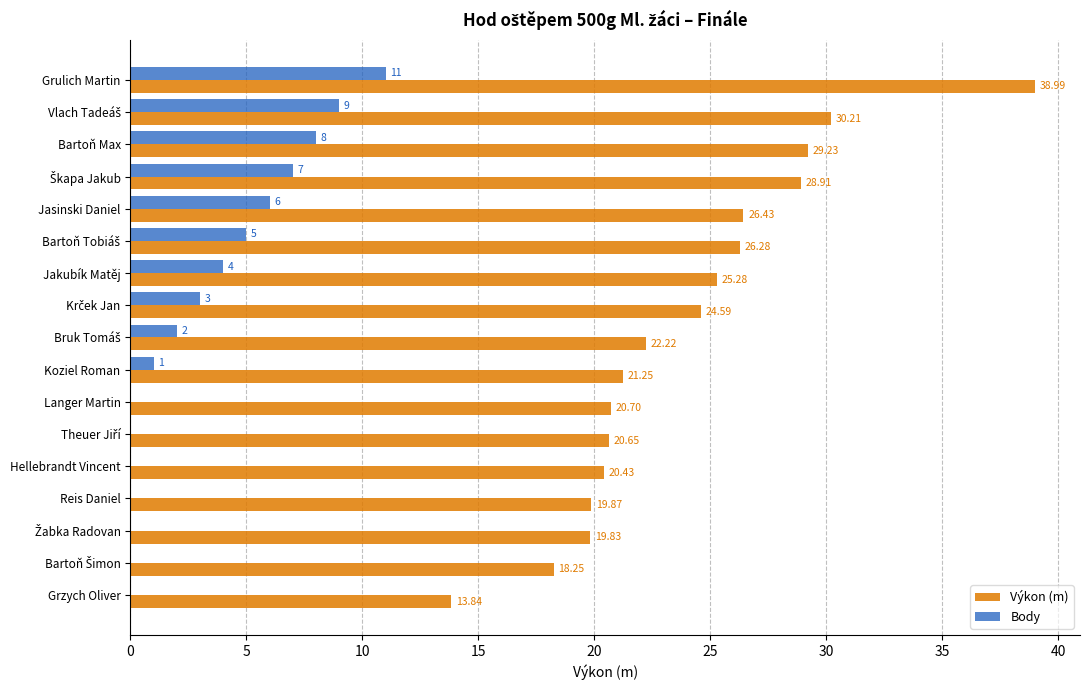

Which series has the widest spread of values?

Výkon (m)